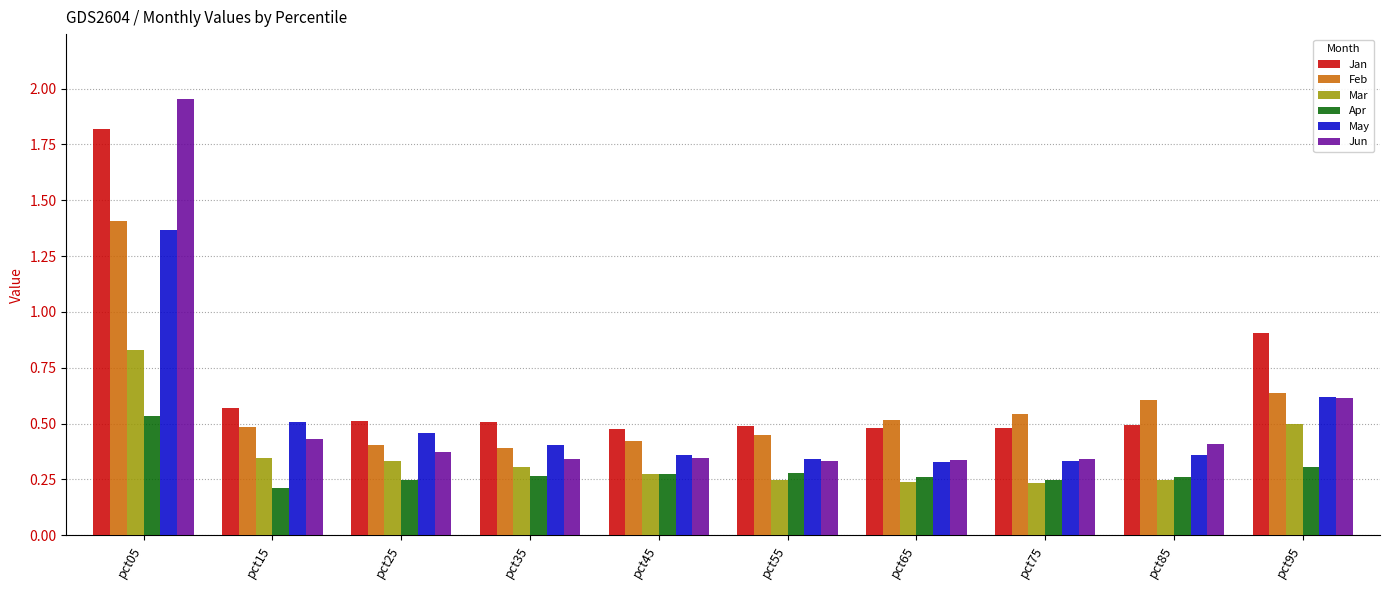

At which category does the chart reach its peak across all series?

pct05